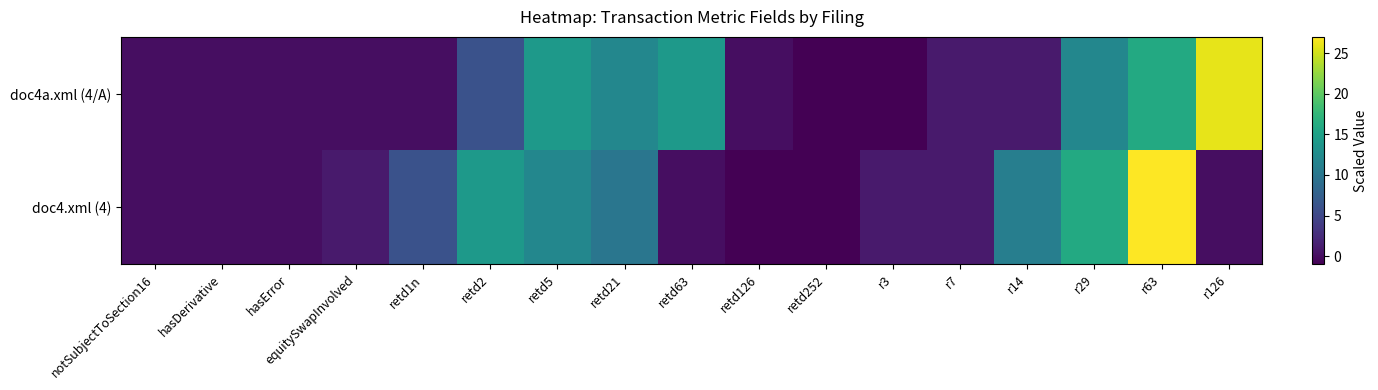

At how many categories does at least one series exceed 0?

12